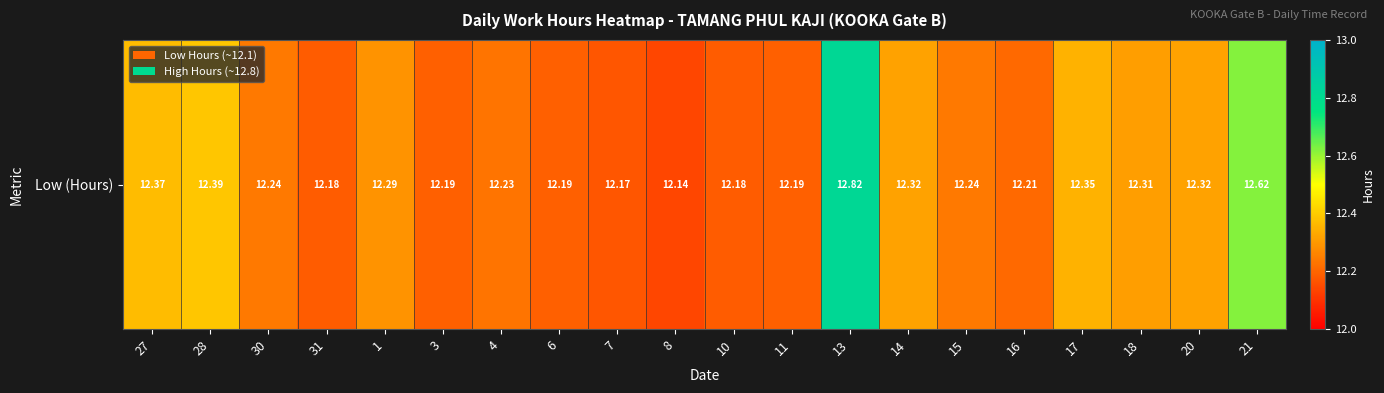

How many categories are shown in the chart?

20